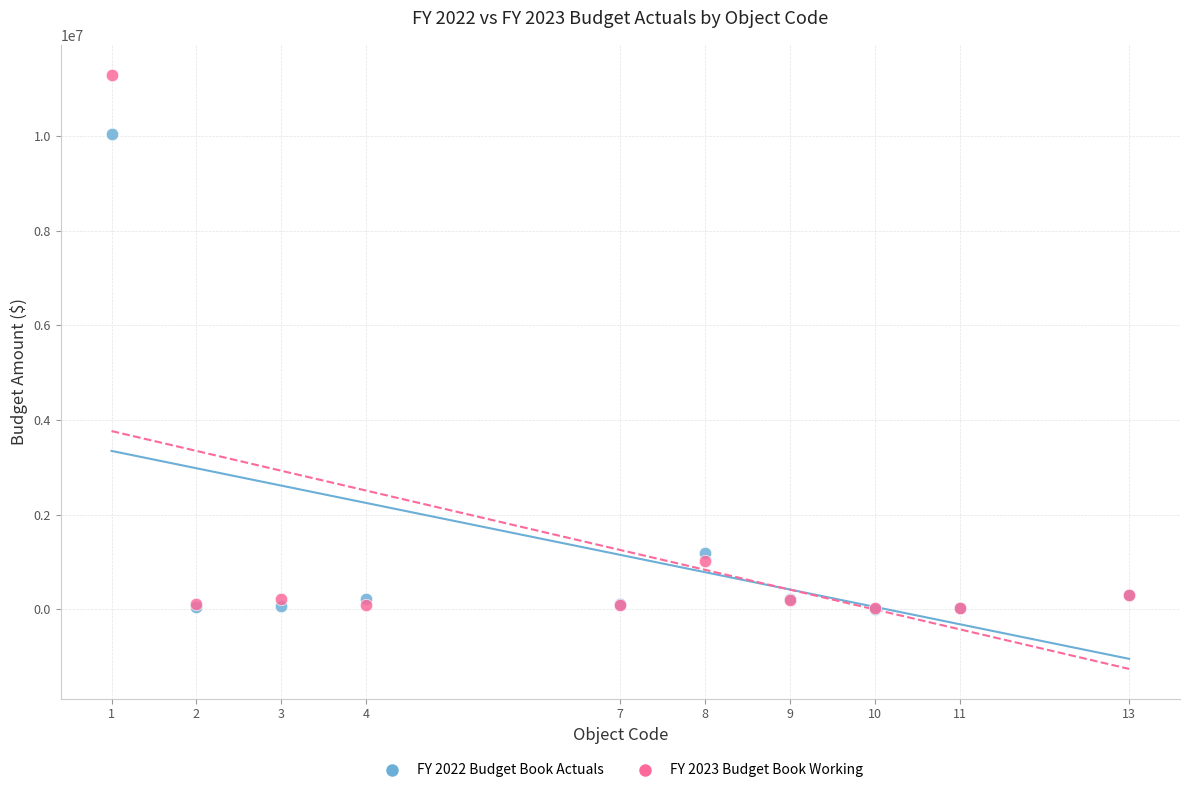

What are all the series names shown in the legend?

FY 2022 Budget Book Actuals, FY 2023 Budget Book Working